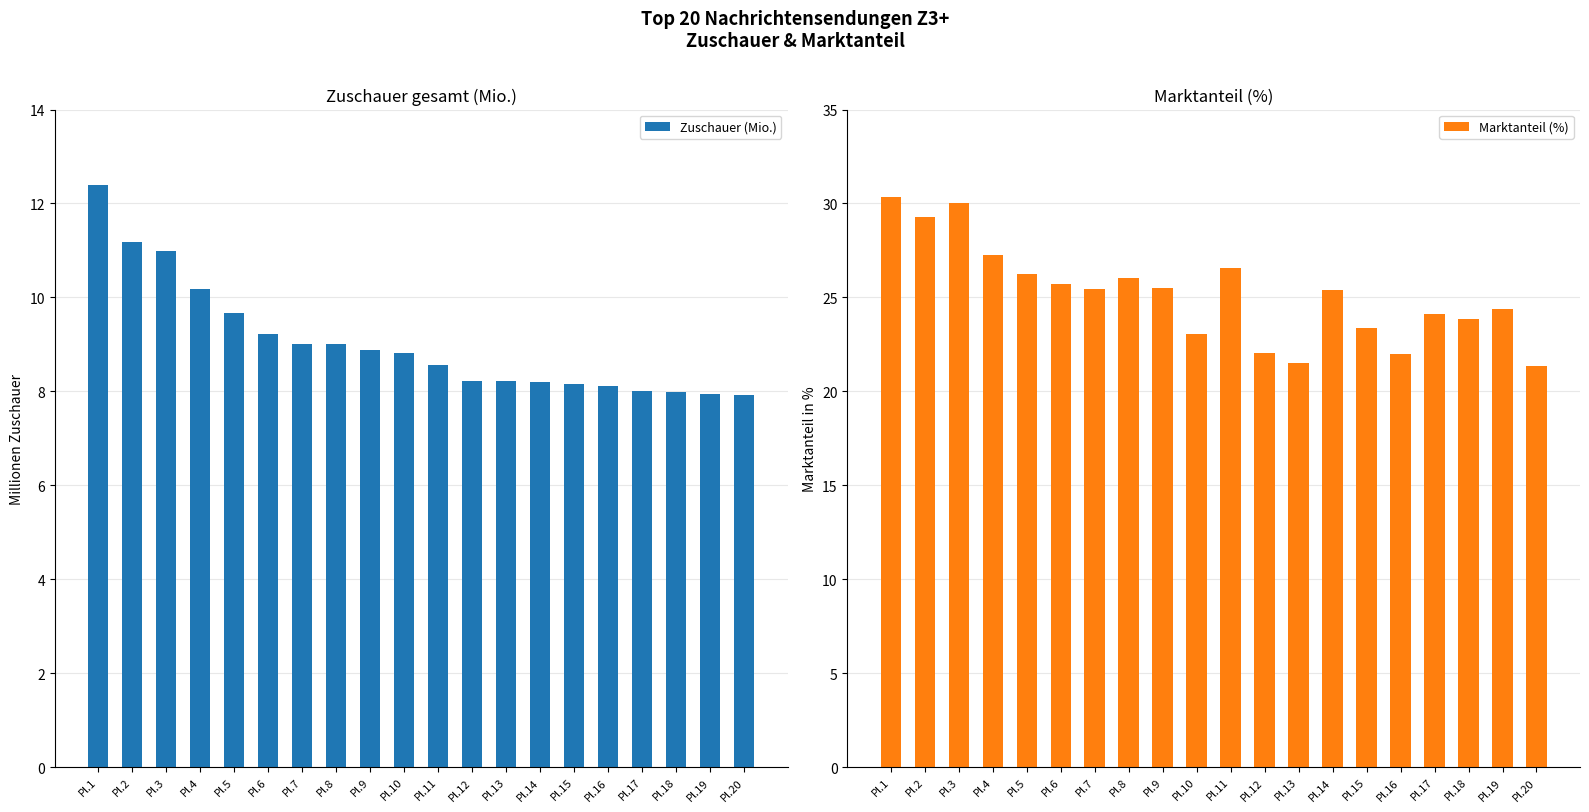

Rank the series at Pl.10 from highest to lowest value.

Marktanteil (%), Zuschauer (Mio.)